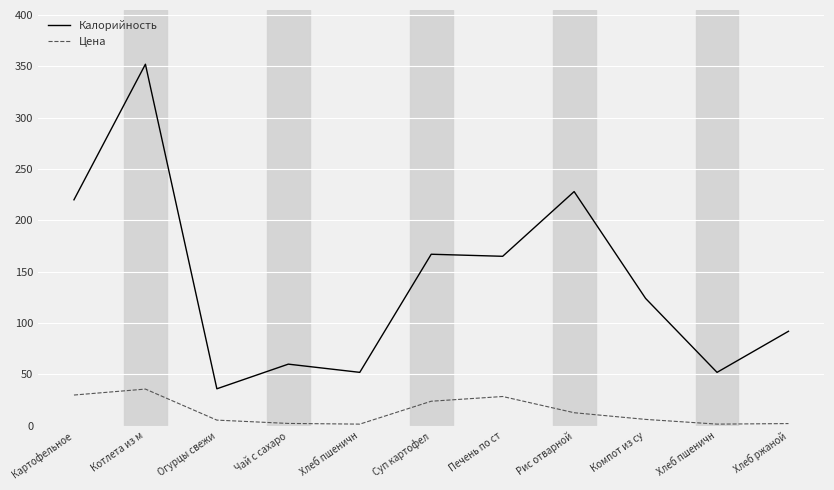

How many lines are shown in the chart?

2